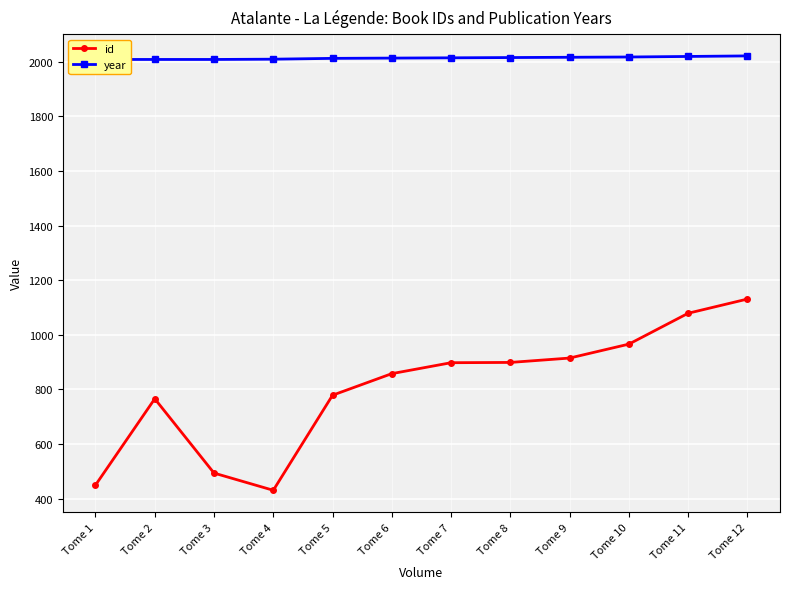

What is the value of the id point at the 6th from the left?

858